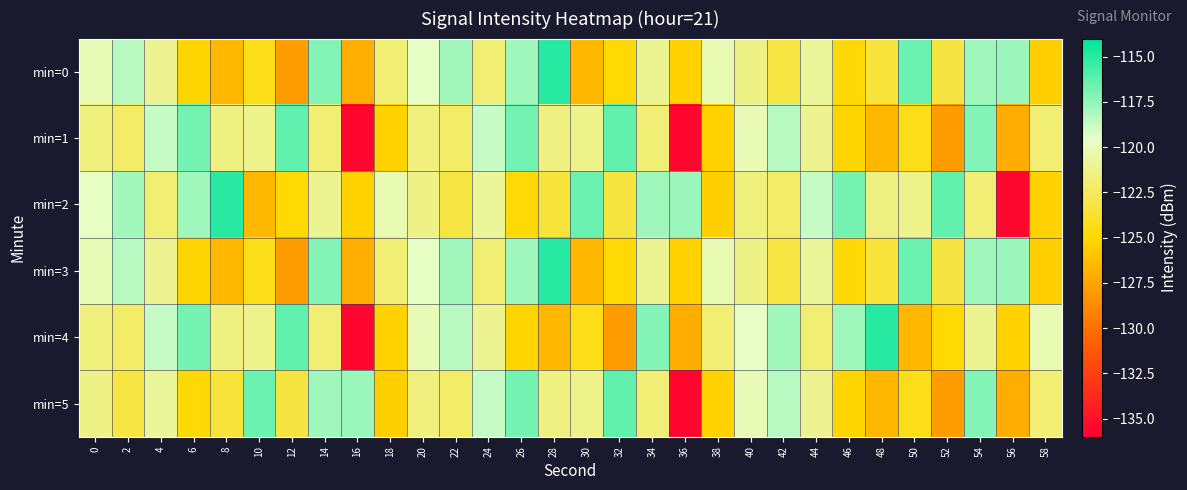

At which category is the sum across all series the highest?

54